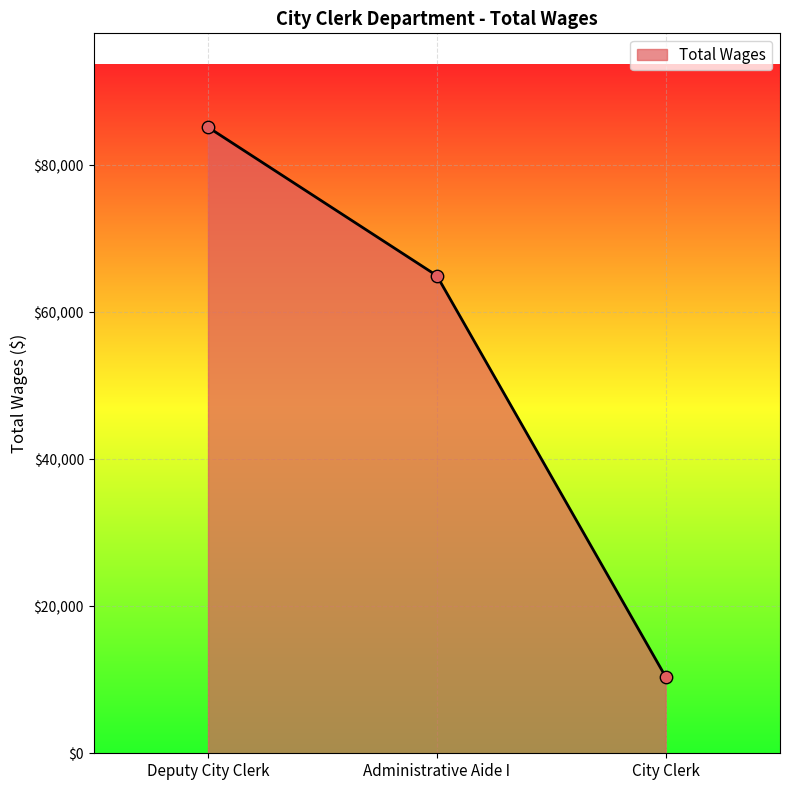

Between Administrative Aide I and Deputy City Clerk, which is larger?

Deputy City Clerk